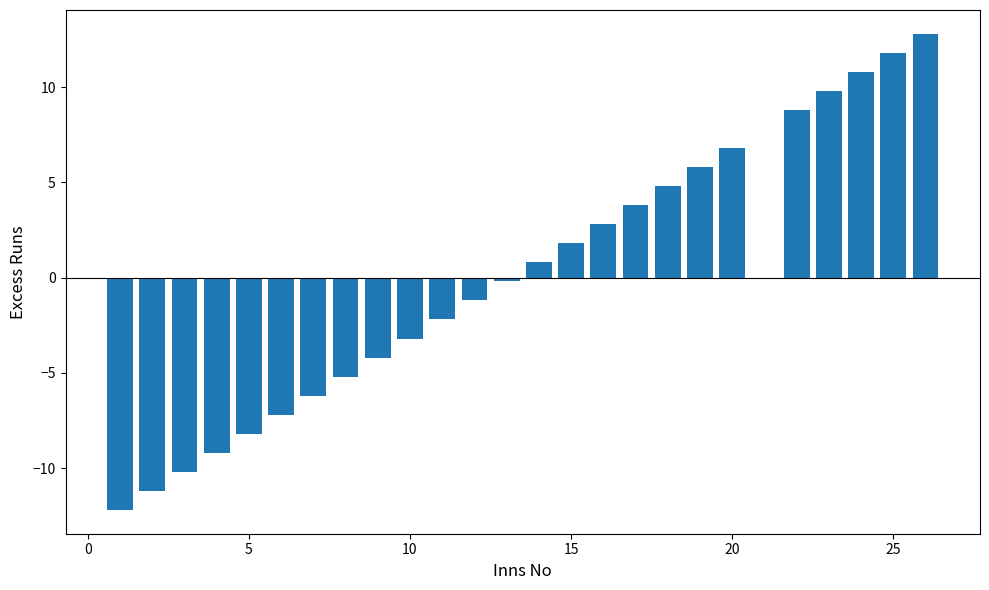

What is the value of the 16th bar from the left?

2.8